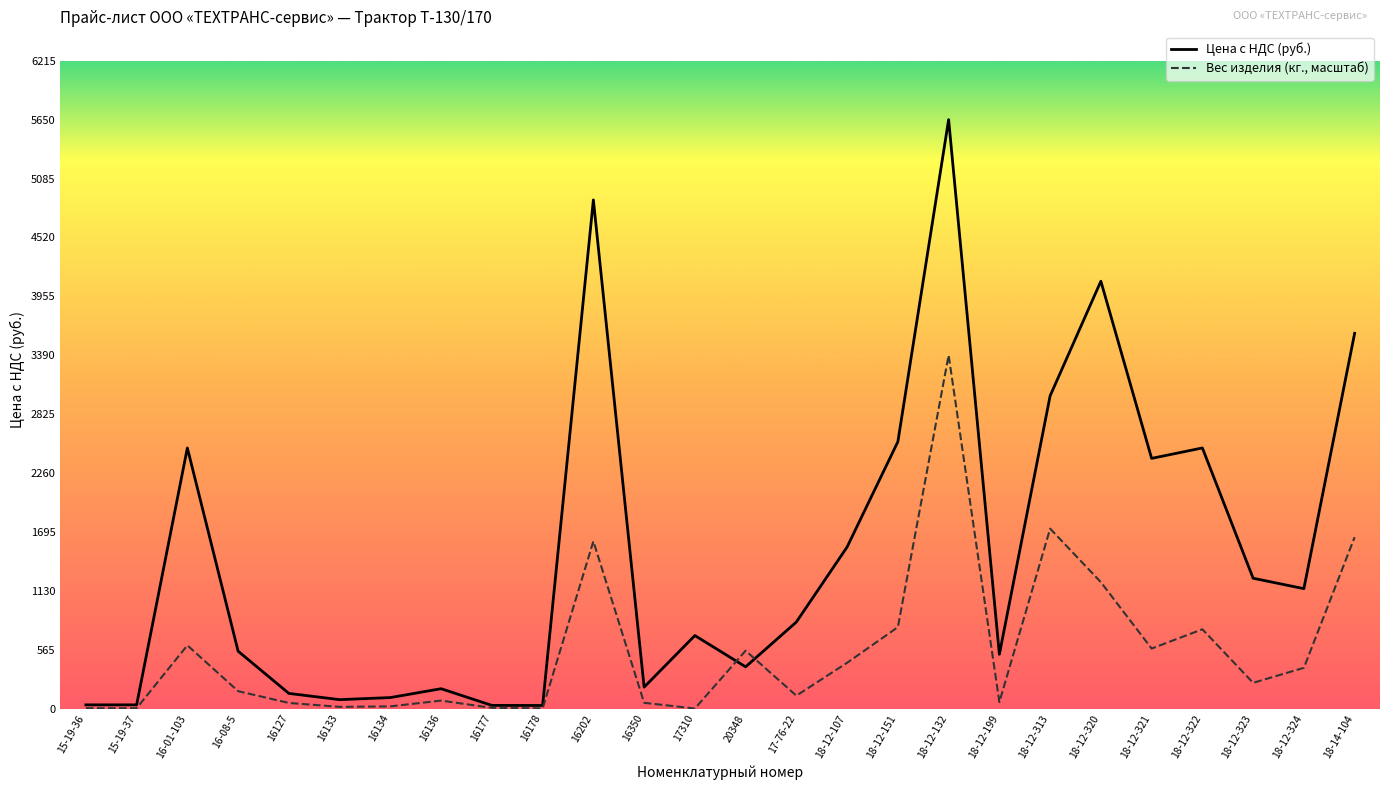

At which category does Вес изделия (кг., масштаб) reach its first local peak?

16-01-103